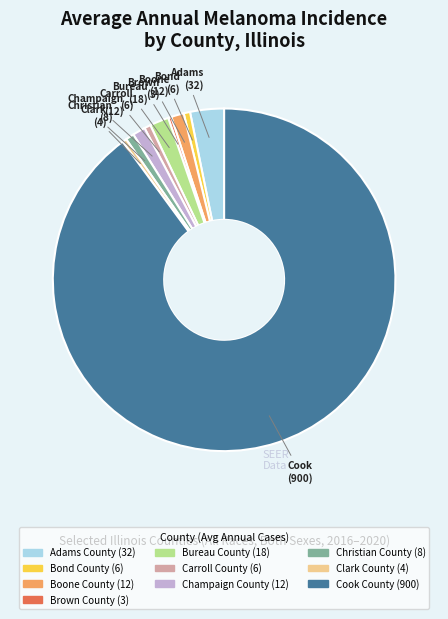

Which category has the biggest portion of the pie?

Cook County